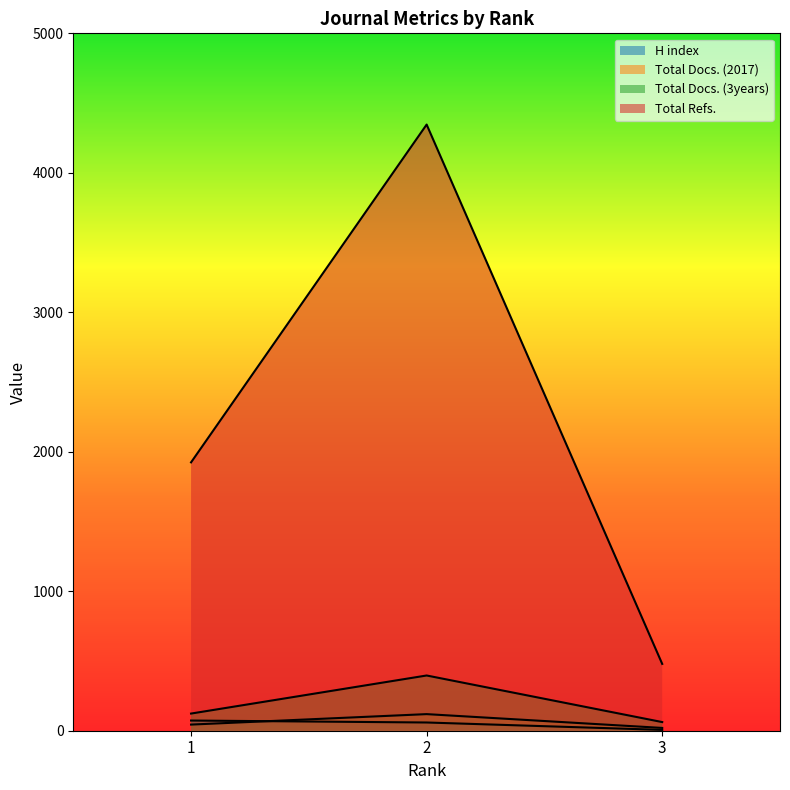

Which series has the largest range (max minus min)?

Total Refs.